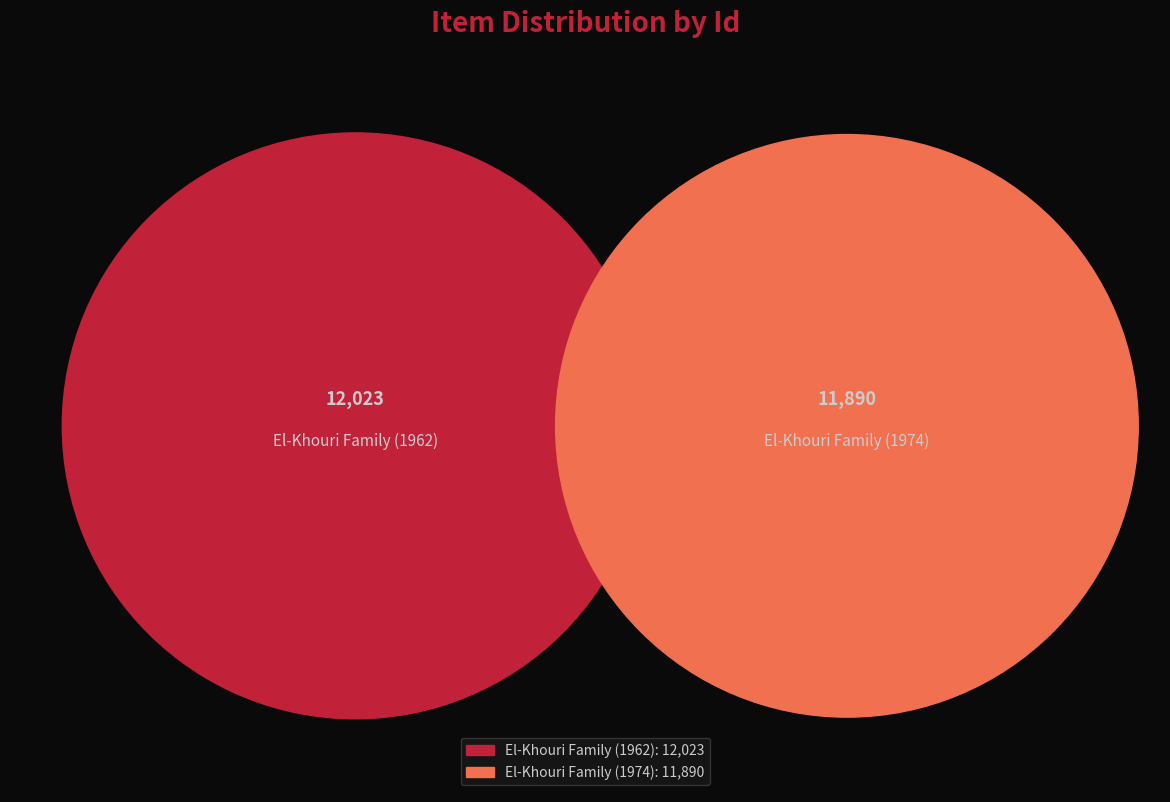

To the nearest percent, what is the difference between the largest and smallest slice percentages?

1%